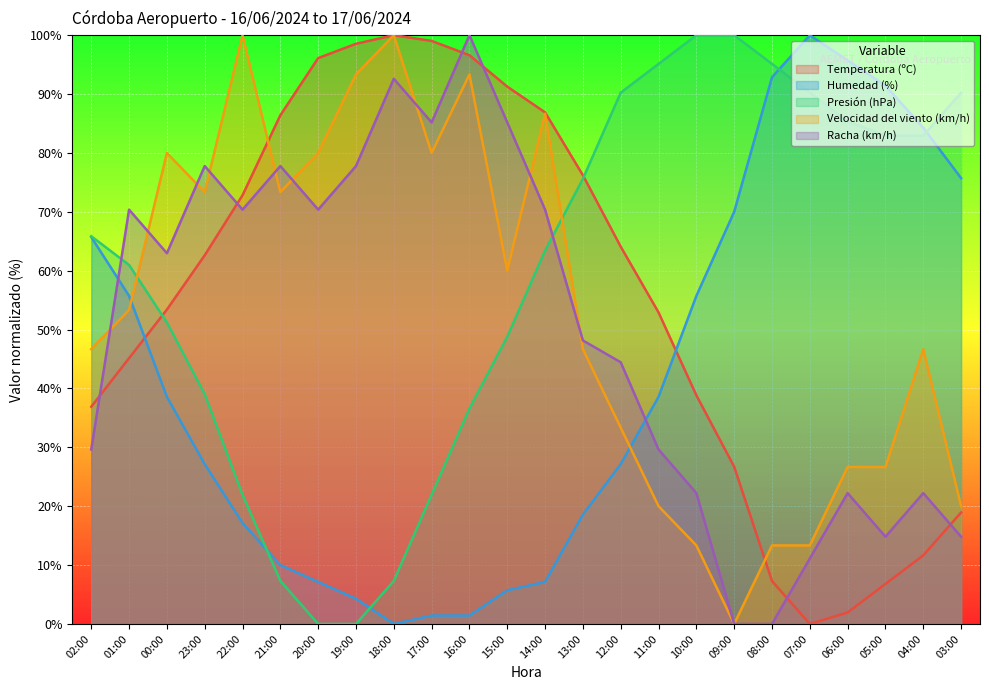

How many interior local valleys does the Velocidad del viento (km/h) series have?

5